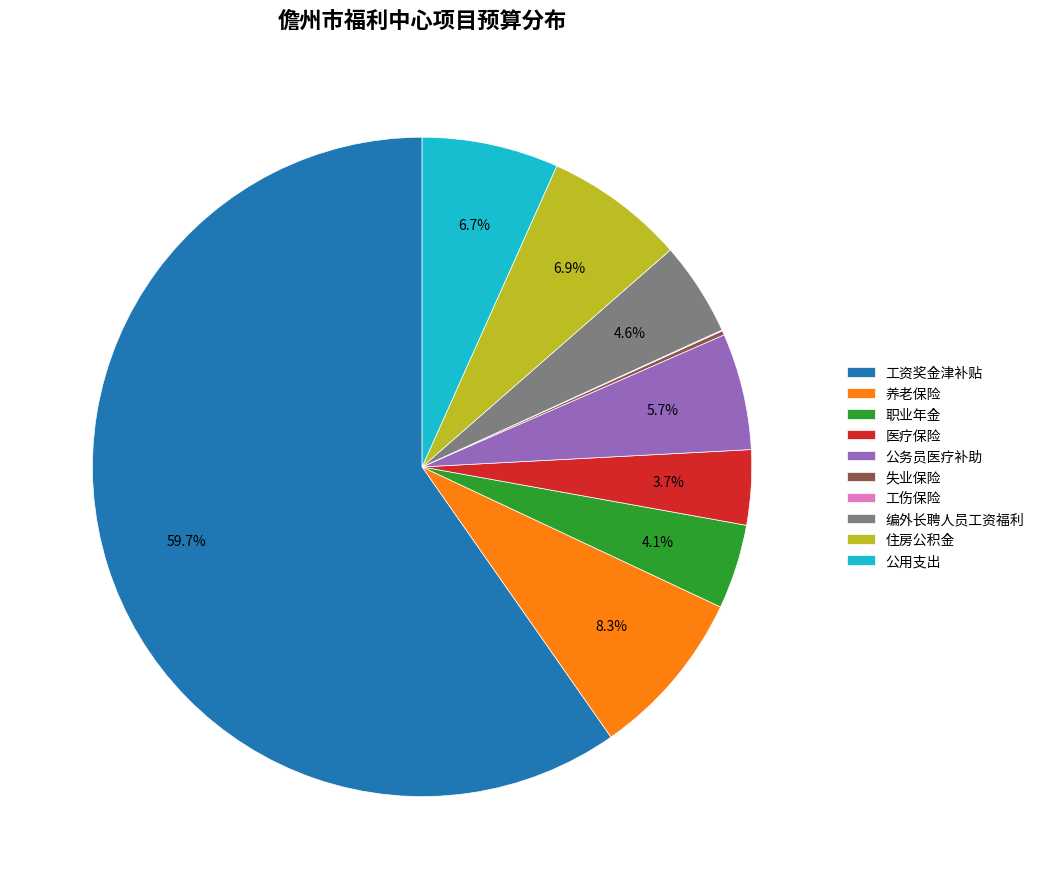

To the nearest percent, what portion does 养老保险 represent?

8%